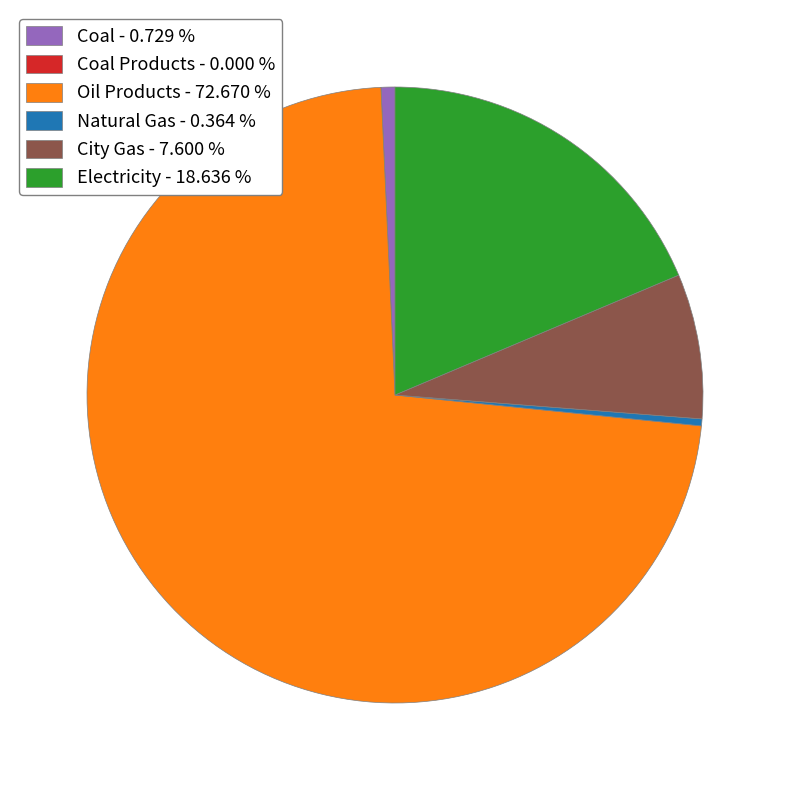

Which slice is the largest?

Oil Products - 72.670 %